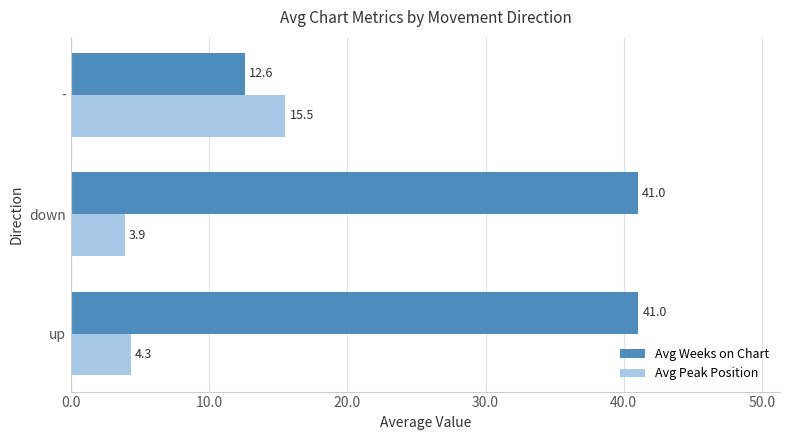

How many series are shown in this chart?

2